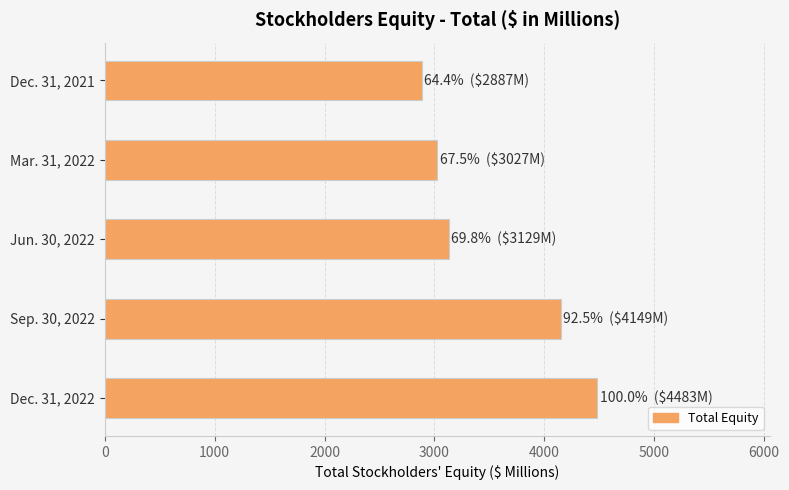

The chart shows a value of 4149 at Sep. 30, 2022. True or false?

True